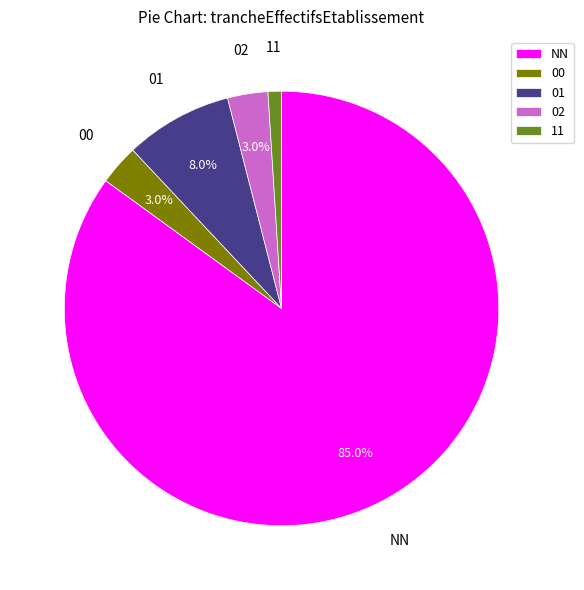

Is the sum of 00 and 01 greater than half?

No